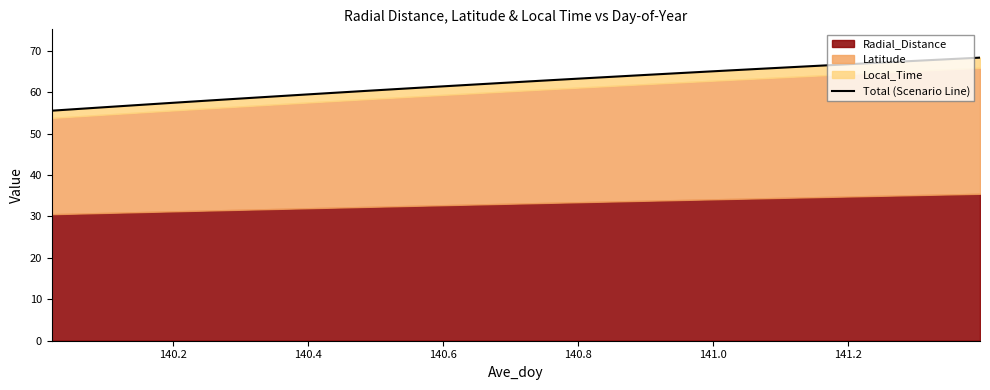

True or false: there are more than 1 points higher than both neighbors.

False